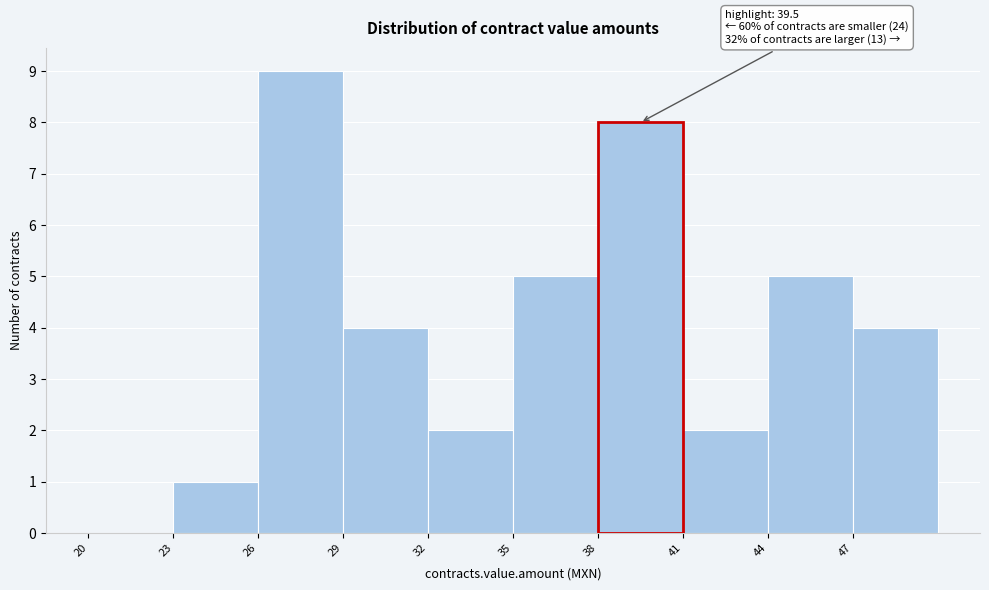

Which range on the x-axis has the tallest bar?

26 to 29